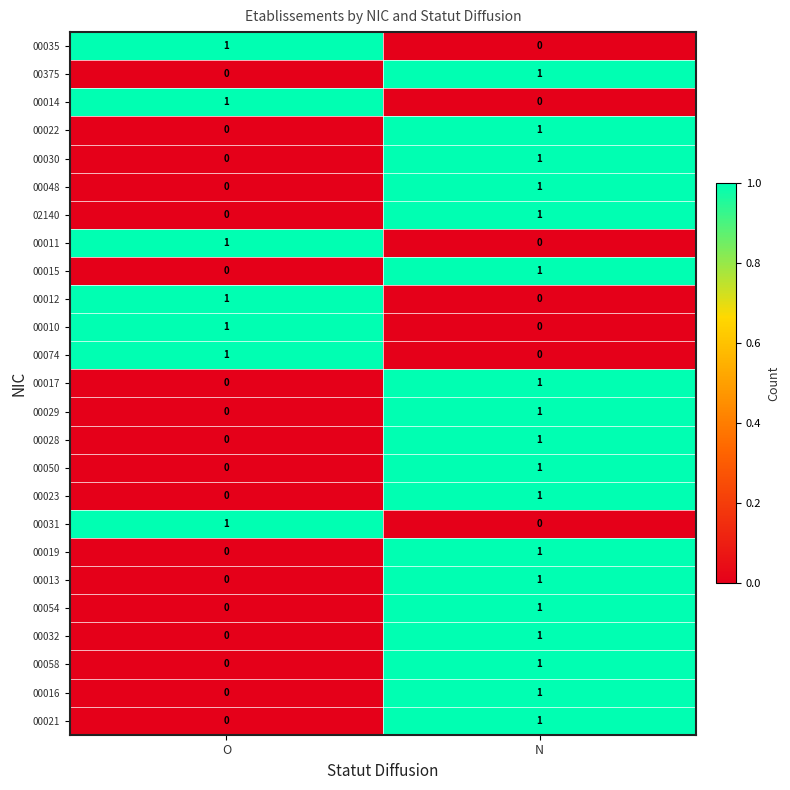

True or false: 00054 has a value of 0 at O.

True